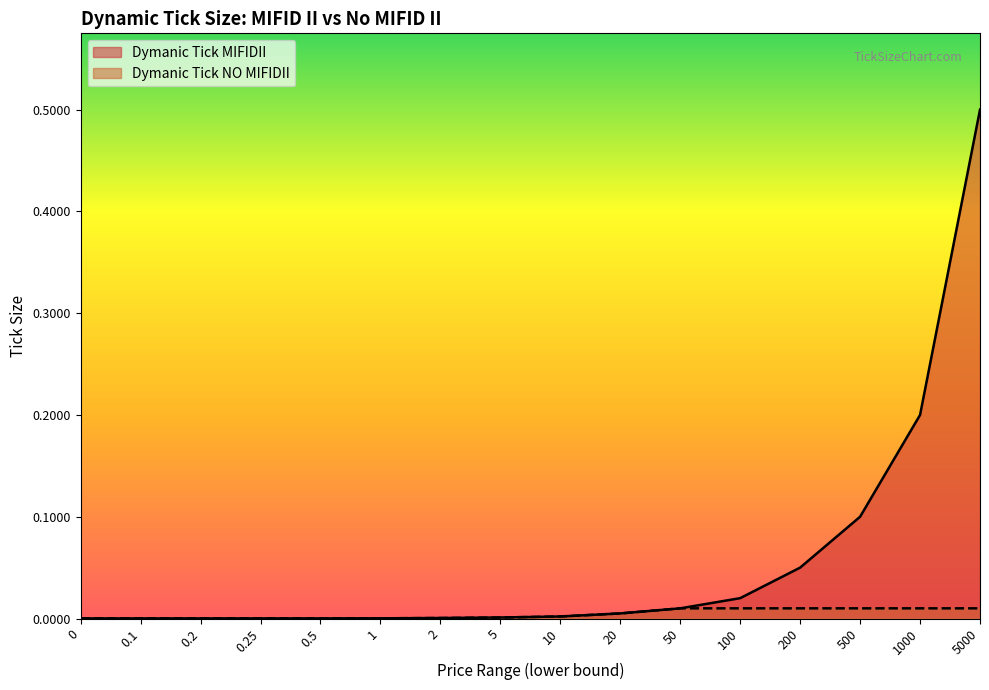

How many series are shown in this chart?

2